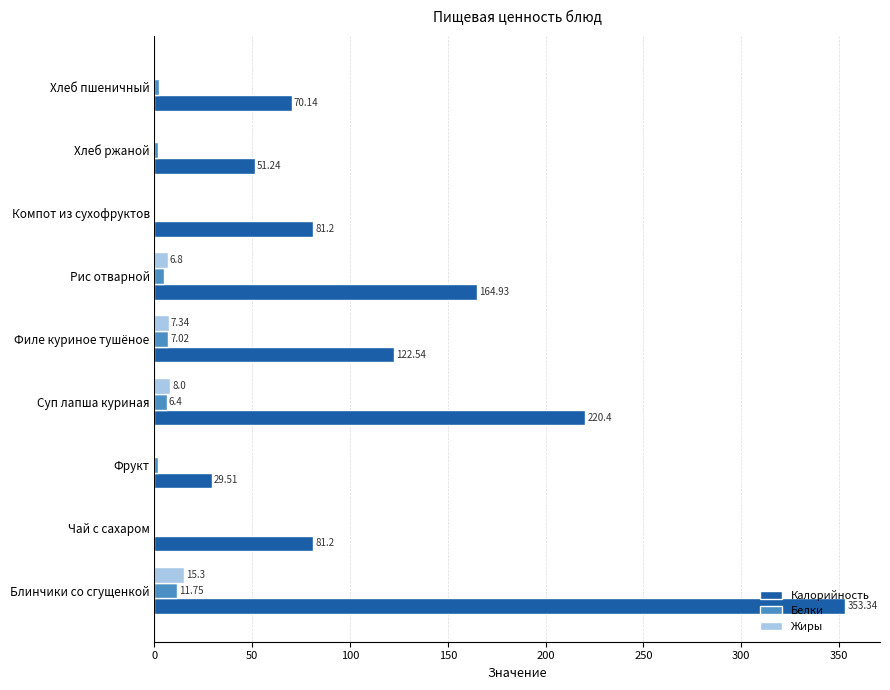

What is the sum of the Жиры values at Рис отварной and Филе куриное тушёное?

14.1